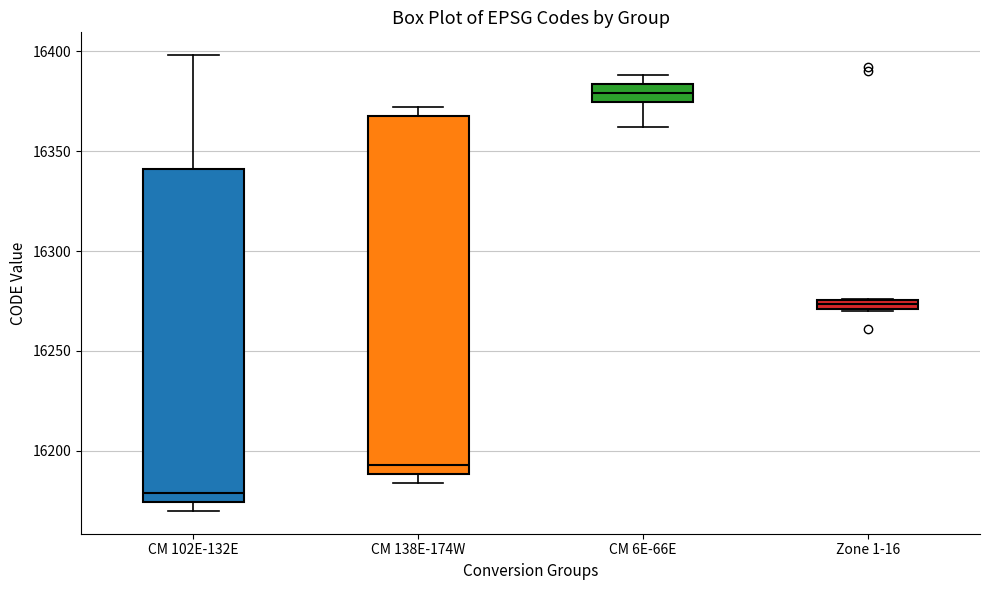

Which box is the tallest, from its lower edge to its upper edge?

CM 138E-174W